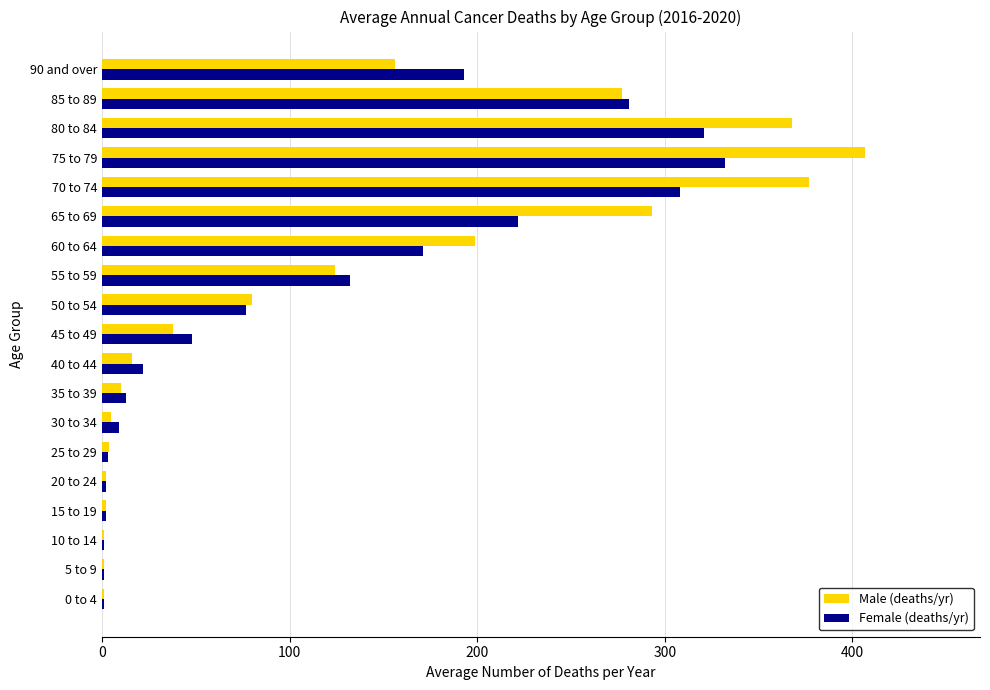

What is the sum of all Male (deaths/yr) values?

2361